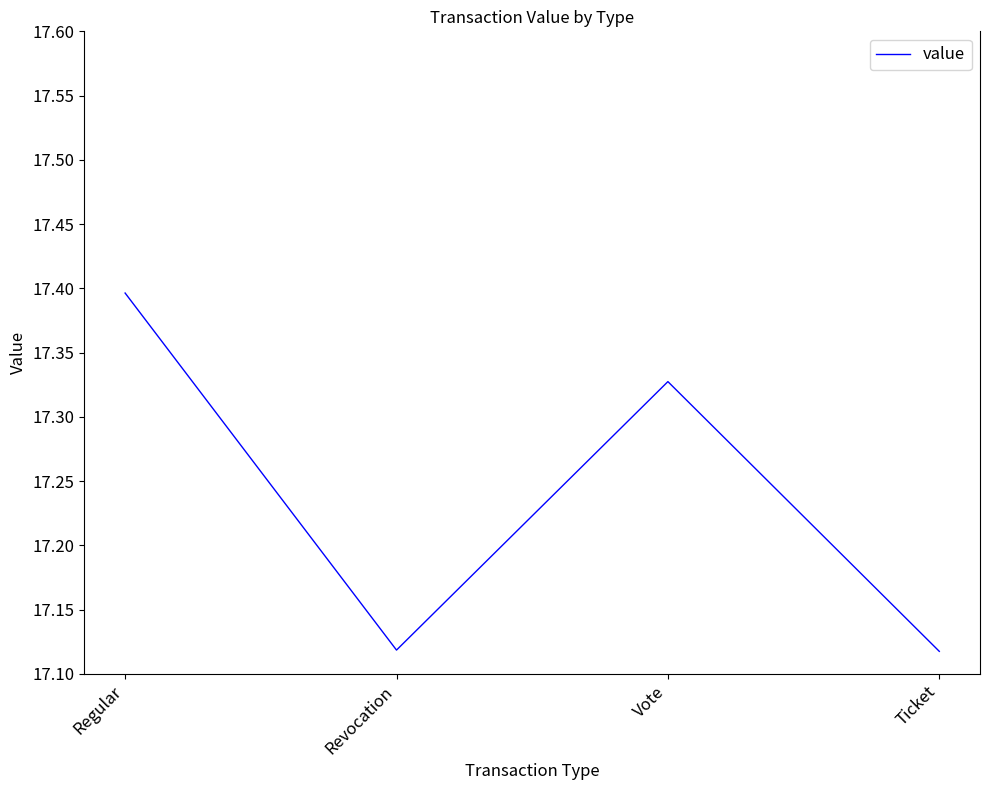

The chart shows a value of 17.4 at Regular. True or false?

True